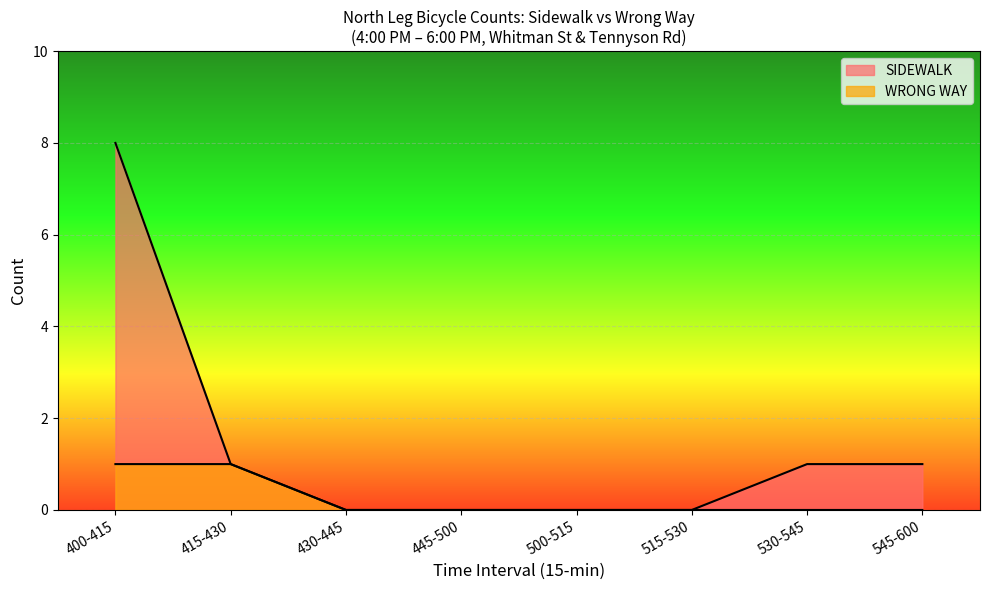

Which category has the highest value in the SIDEWALK series?

400-415